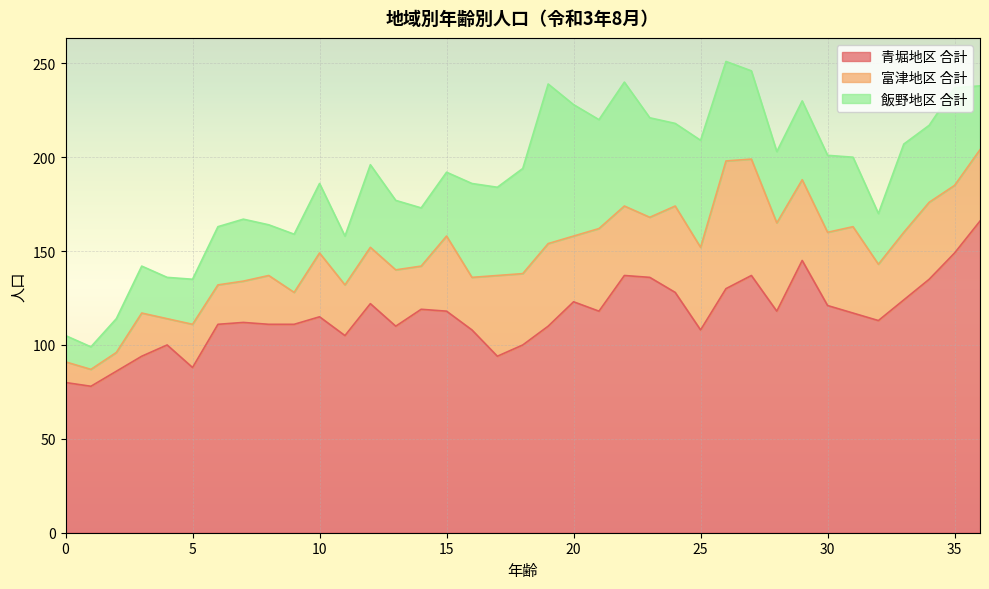

What is the greatest value displayed?

166